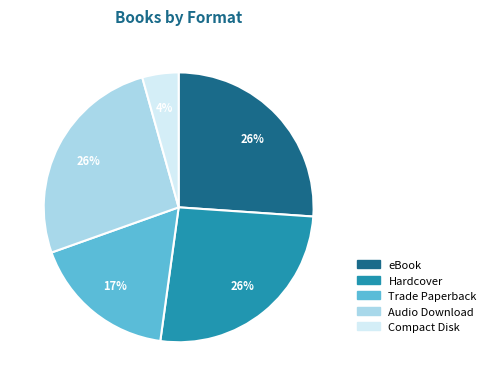

How many slices are in this pie chart?

5